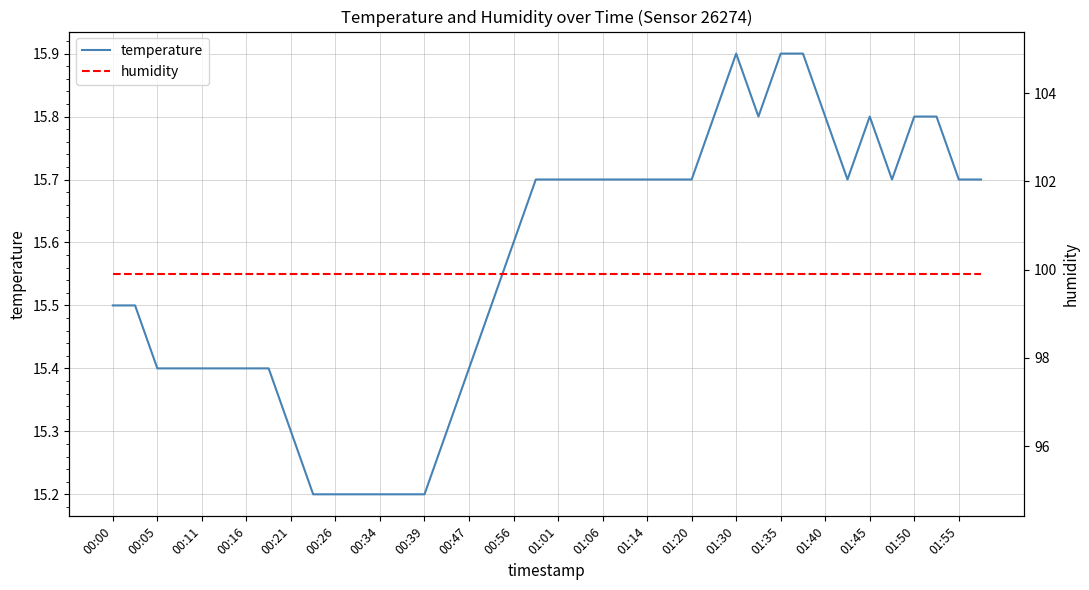

What is the average value of the temperature series?

15.6